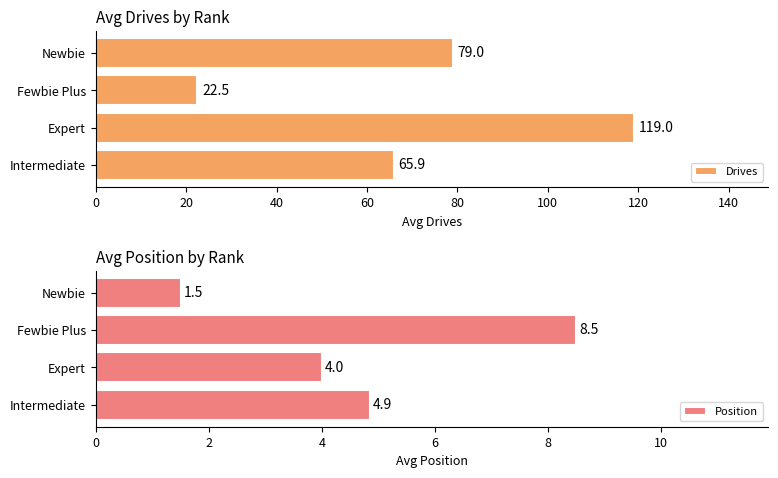

The Position series shows 14.2 at 40. True or false?

False